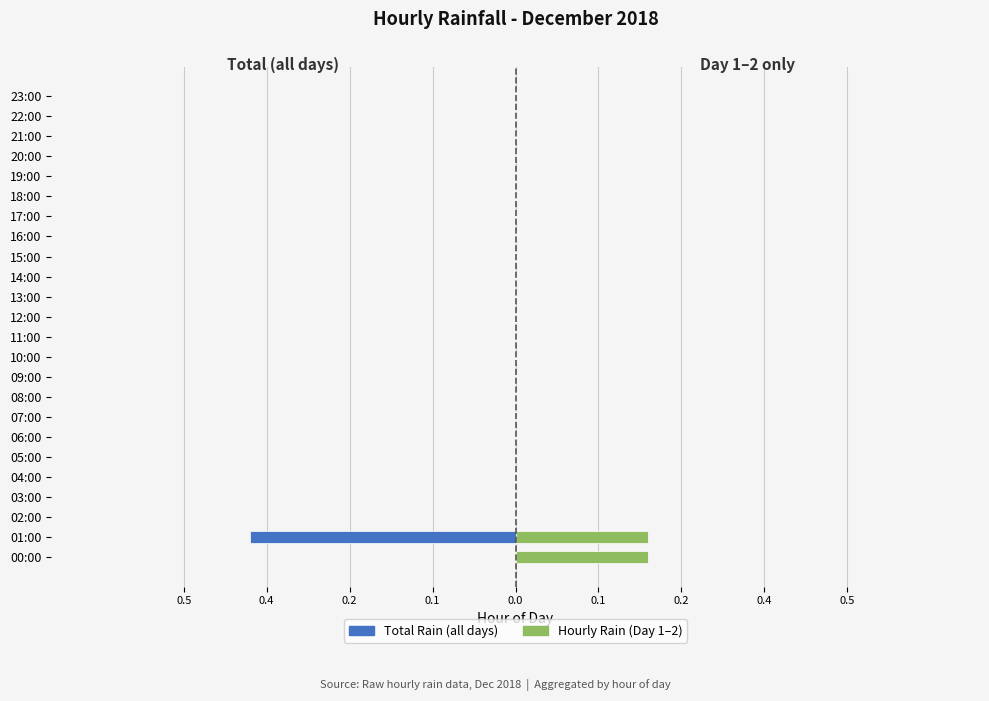

Is the value of Total Rain (Dec) at 11 greater than the value of Hourly Rain (Day 1-2) at 13?

No